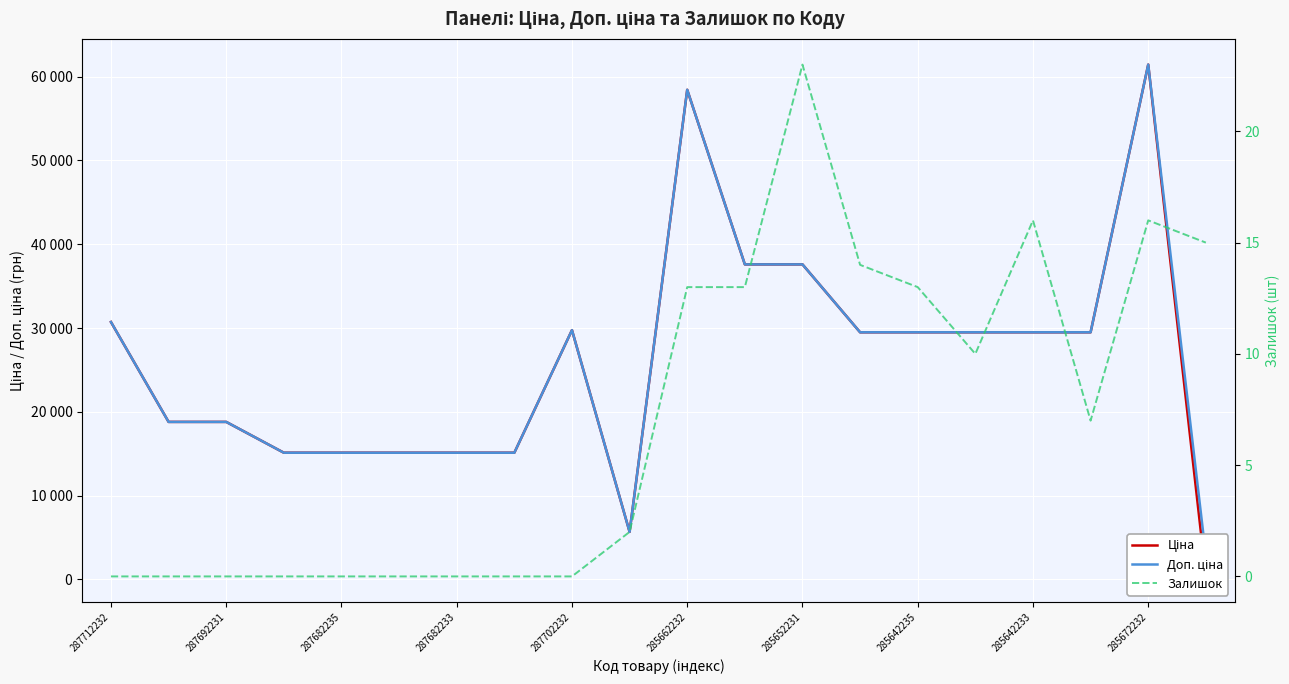

What is the highest value of the Доп. ціна series?

61434.3